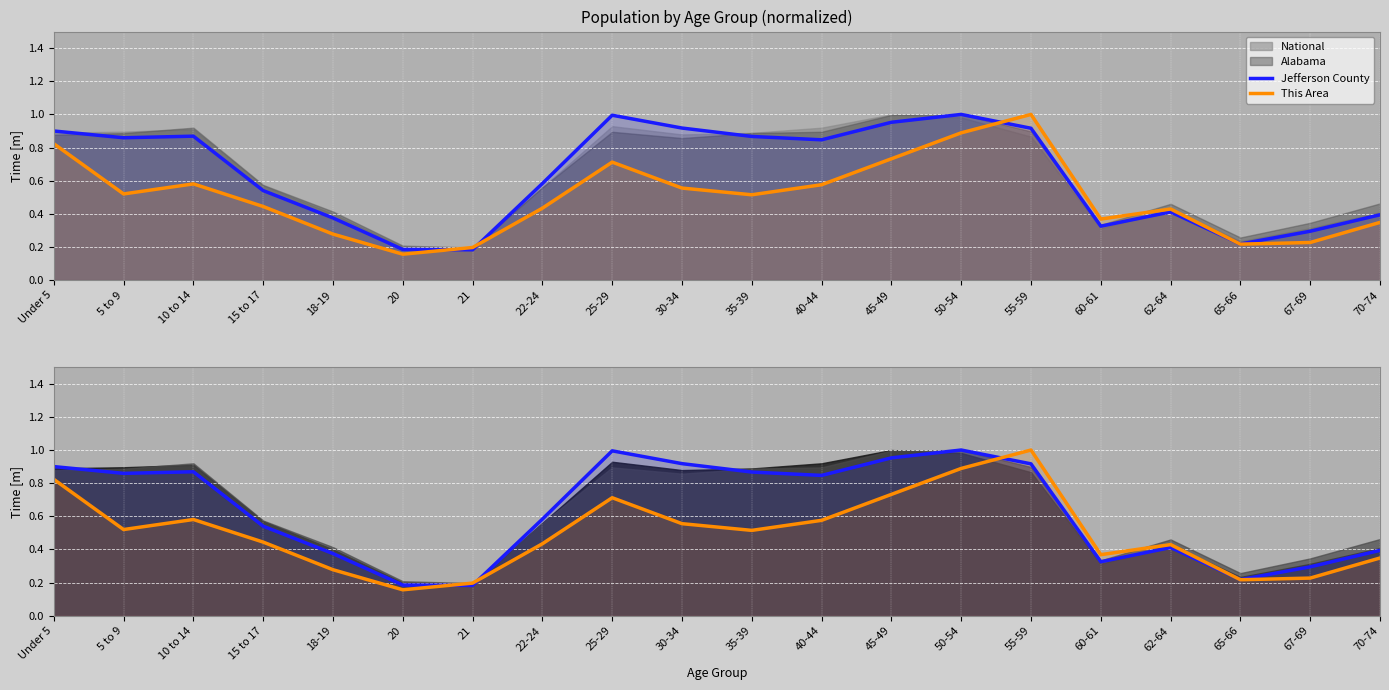

What is the label of the 6th point from the left?

20